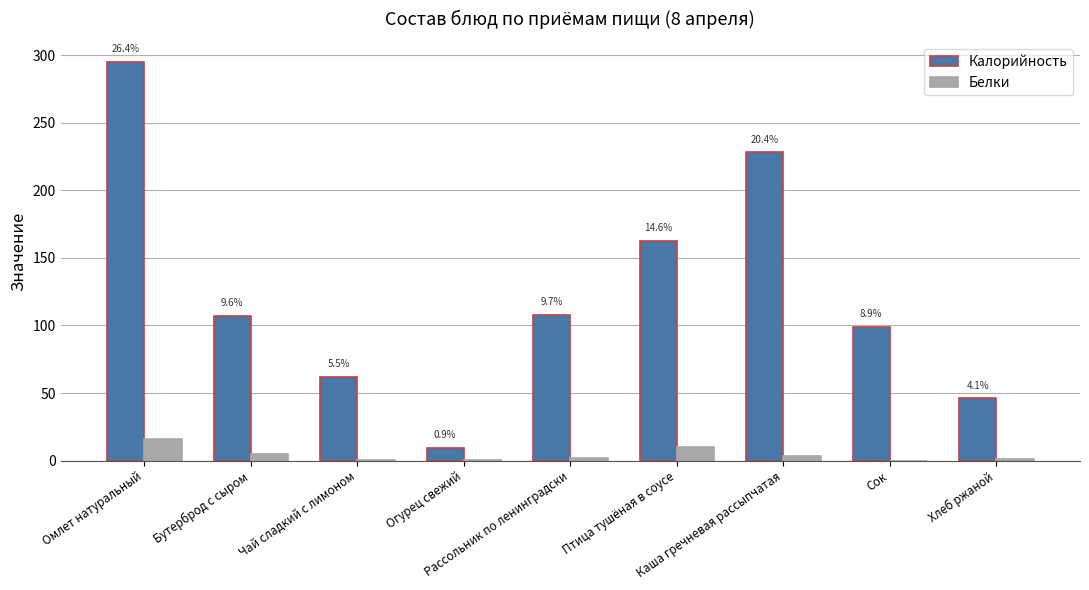

True or false: Белки has a value of 0.4 at Чай сладкий с лимоном.

False